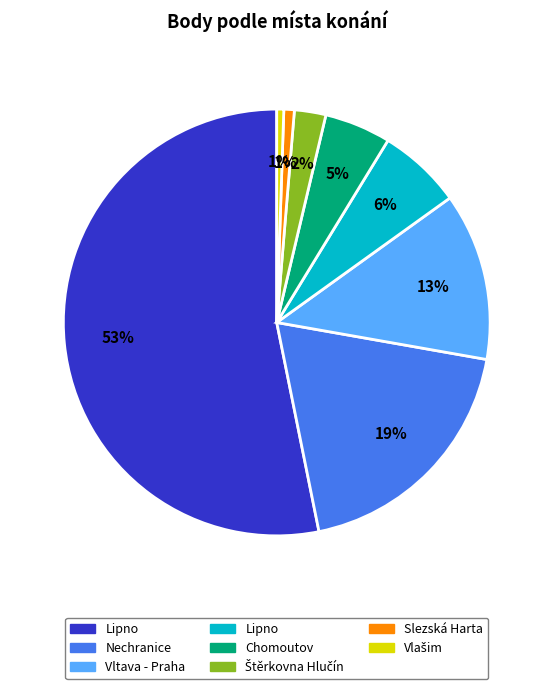

Does any single category account for the majority?

Yes